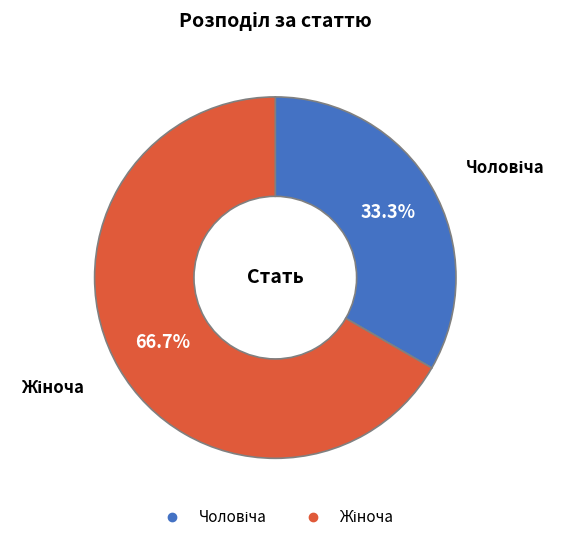

Is there any slice that represents more than half of the pie?

Yes